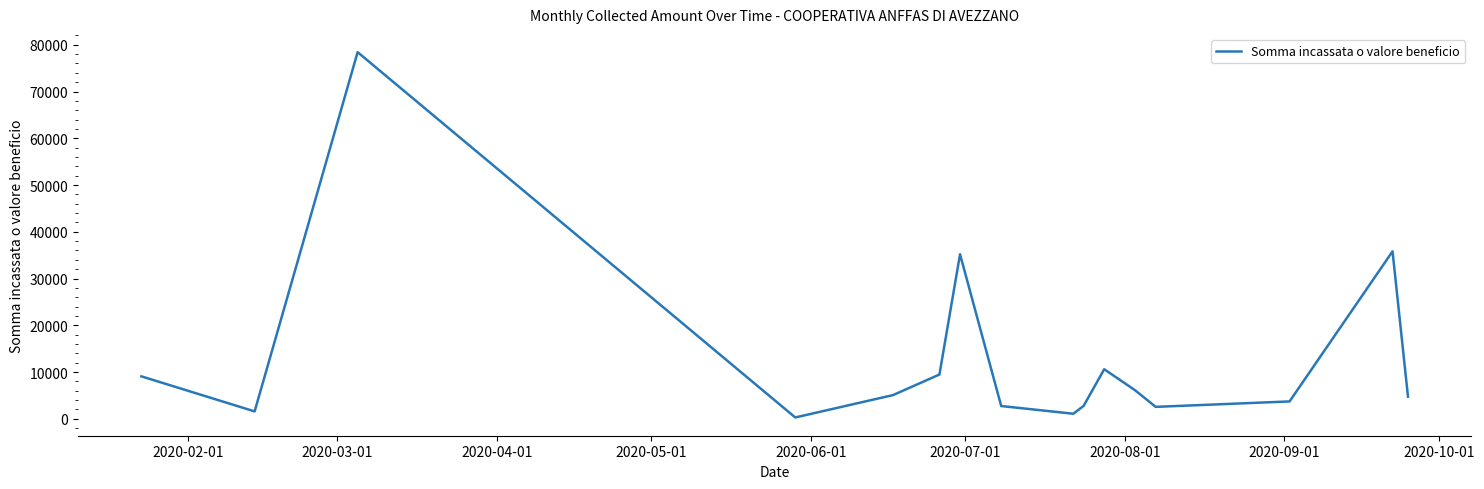

What is the difference between the maximum and minimum values?

78136.6